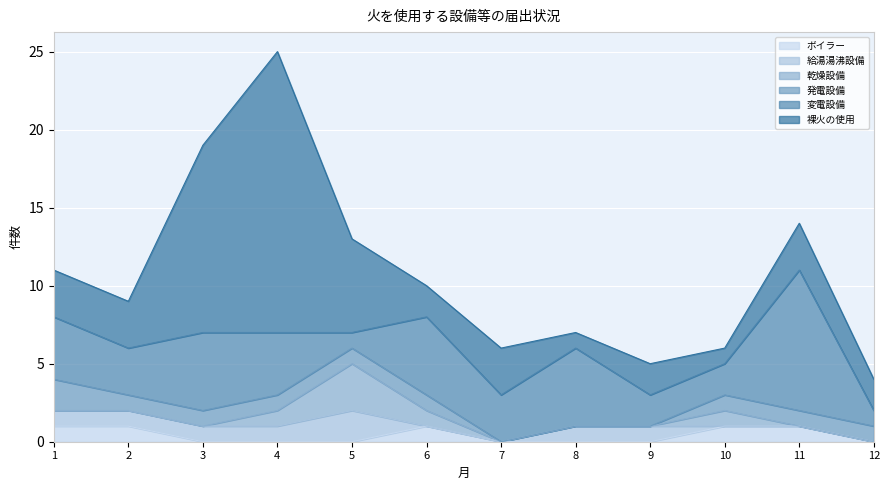

Between 6 and 9, which is larger?

6